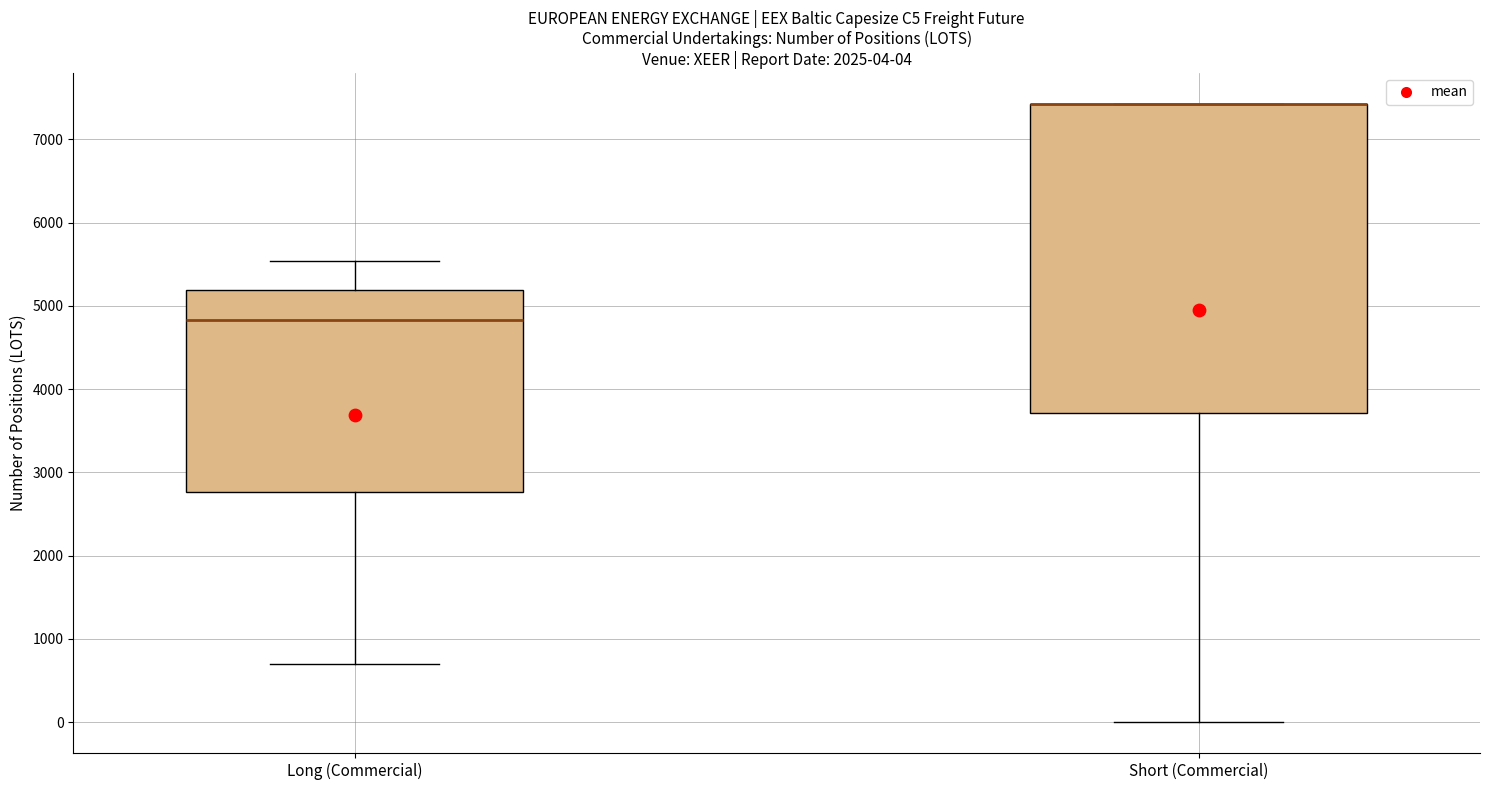

Comparing the boxes themselves (not the whiskers), which one is the tallest?

Short (Commercial)